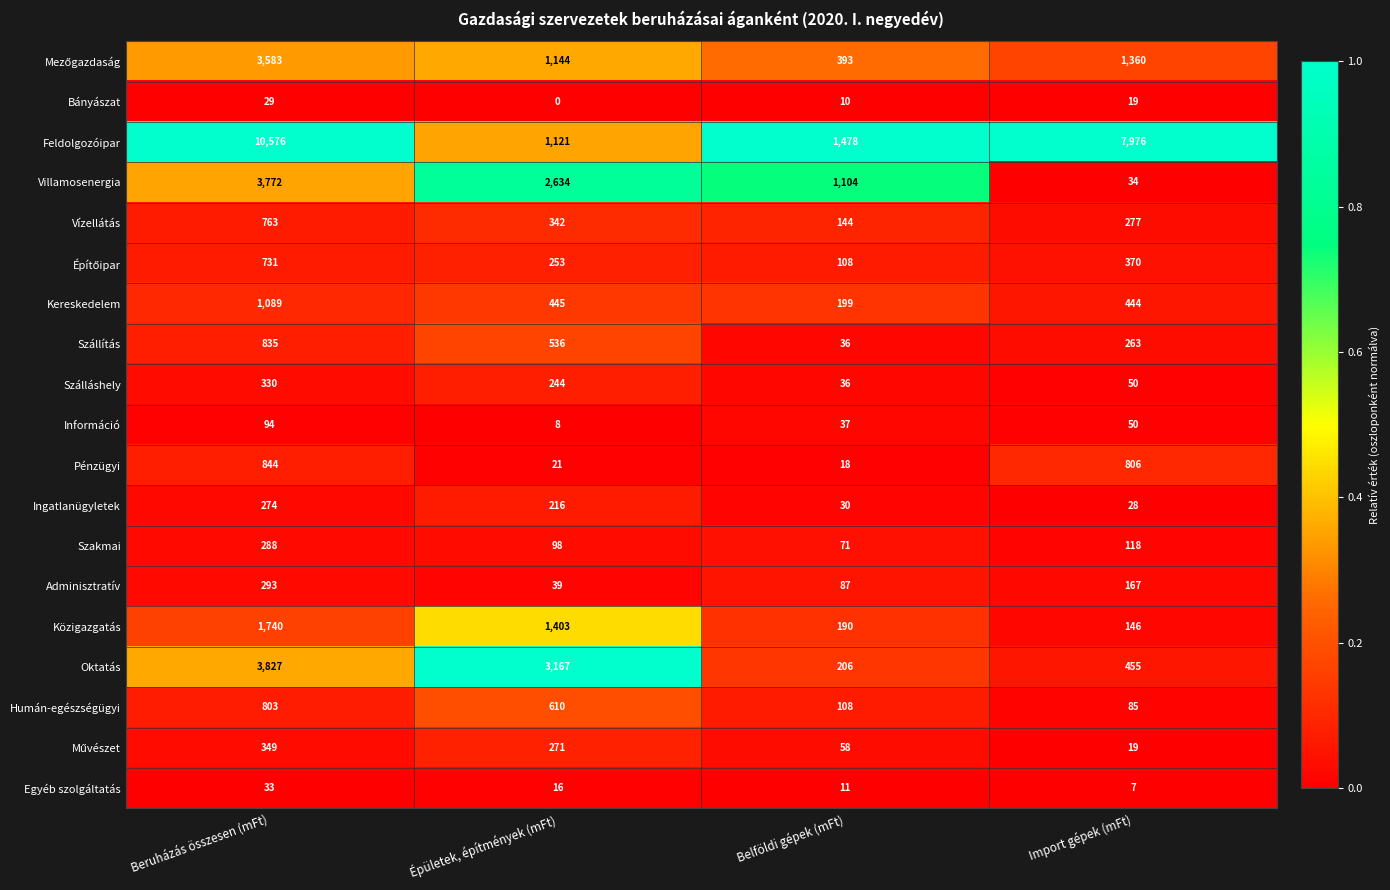

Is it true that Humán-egészségügyi equals 85 at Import gépek (mFt)?

True